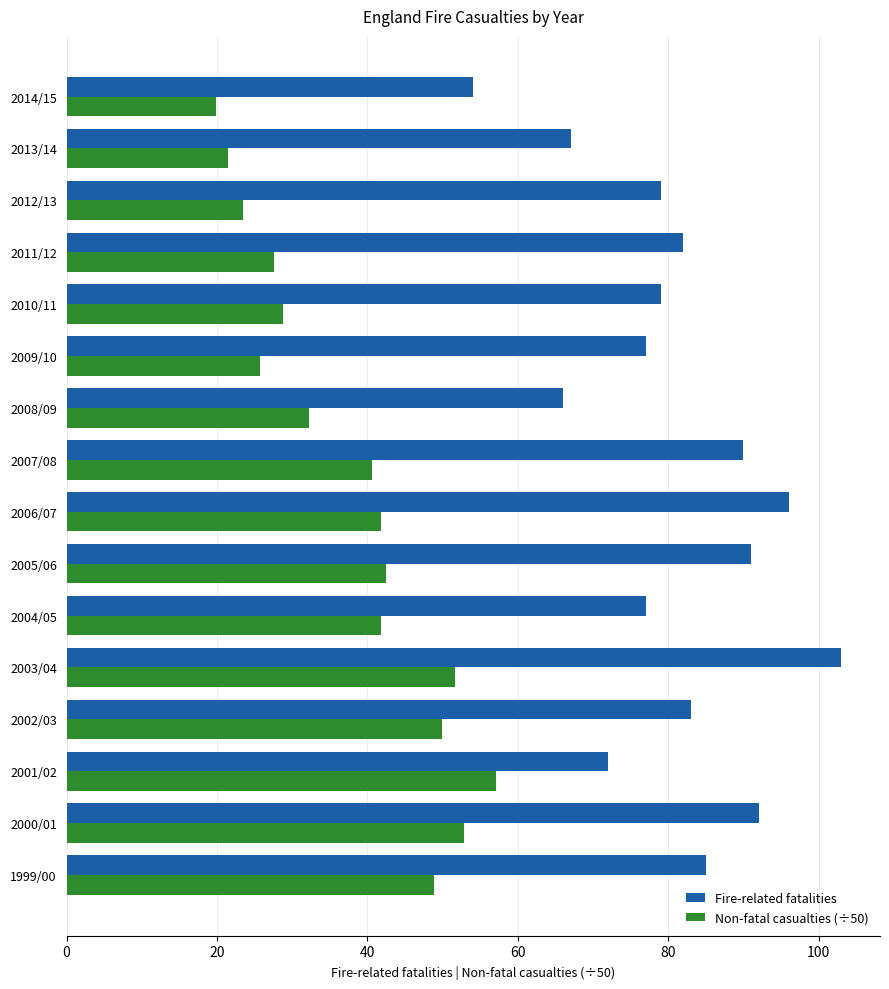

What is the smallest value displayed?

19.9